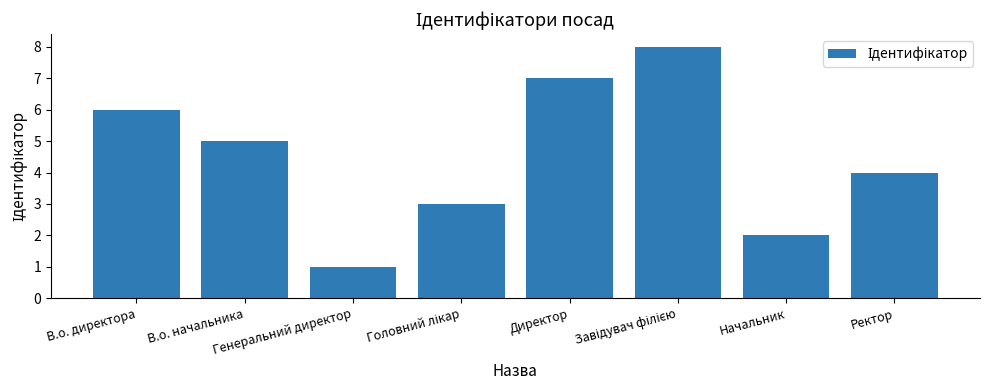

How many values are below 5?

4